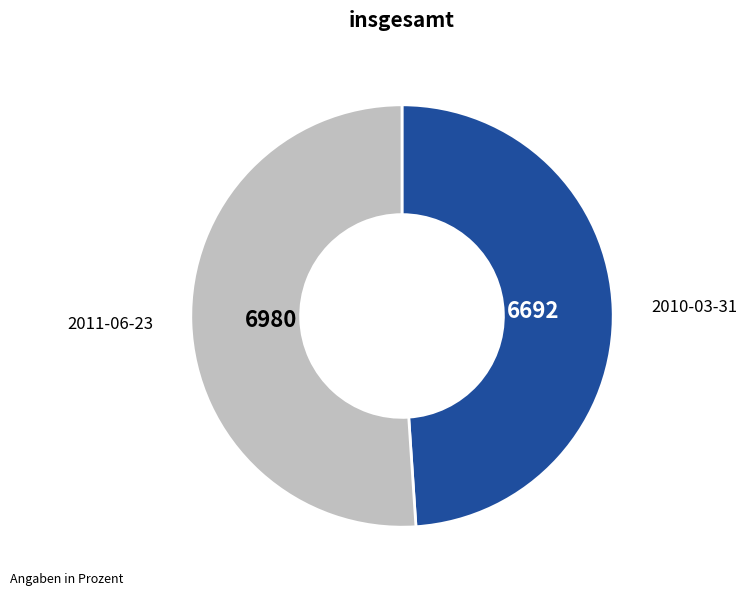

Which has a higher value, 2011-06-23 or 2010-03-31?

2011-06-23